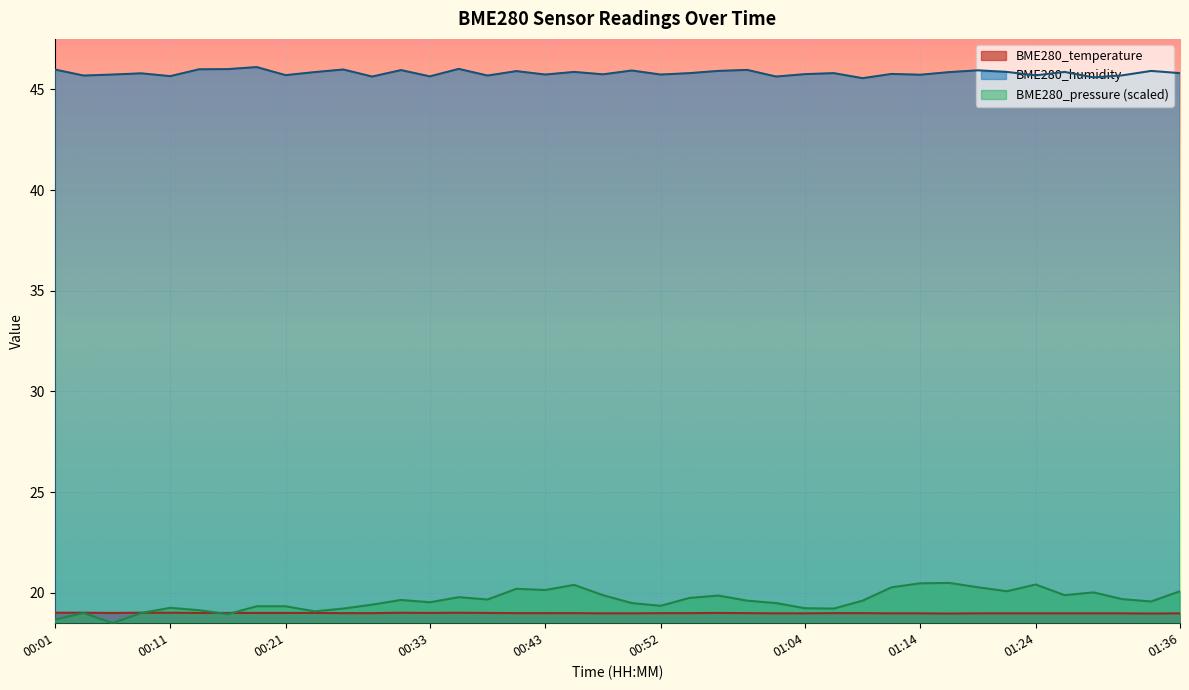

At 01:26, list the series in order from smallest to largest.

BME280_temperature, BME280_pressure, BME280_humidity